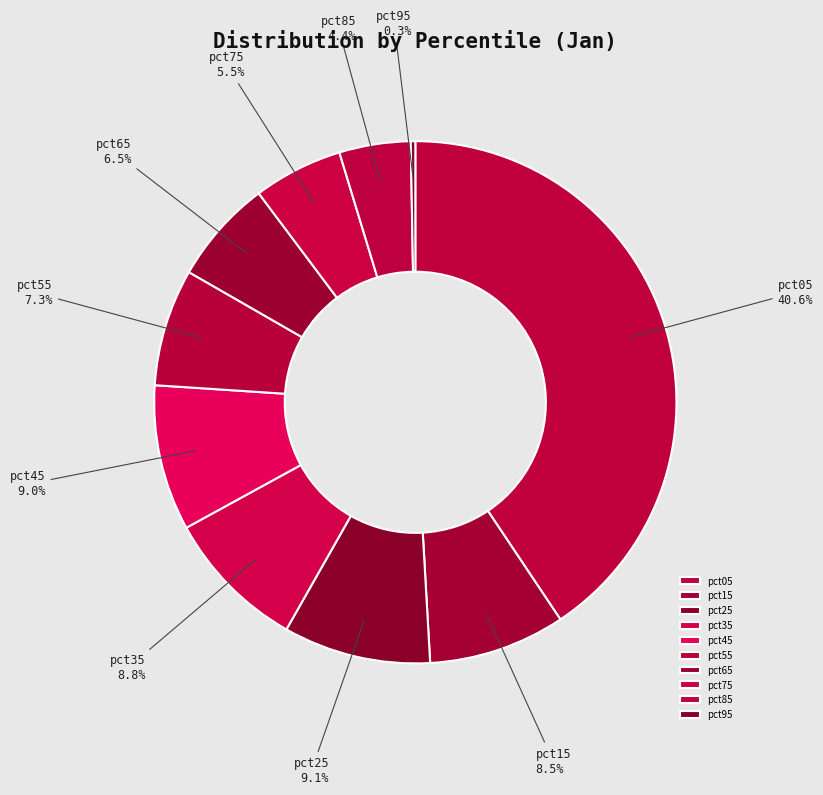

What percentage is the pct05 slice, to the nearest percent?

41%